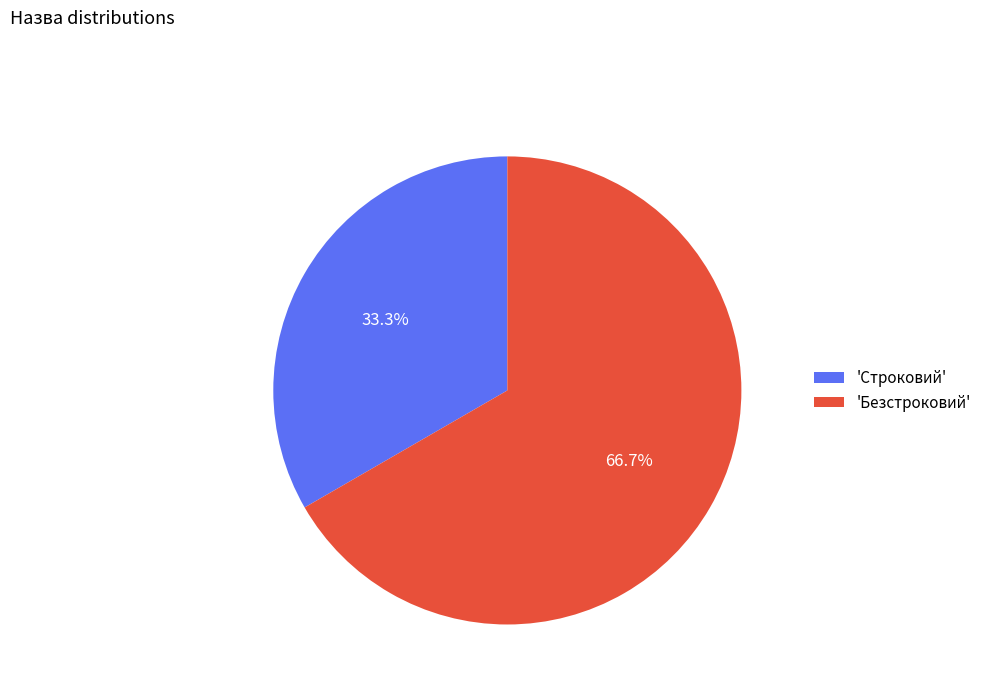

To the nearest percent, what is the average slice percentage?

50%